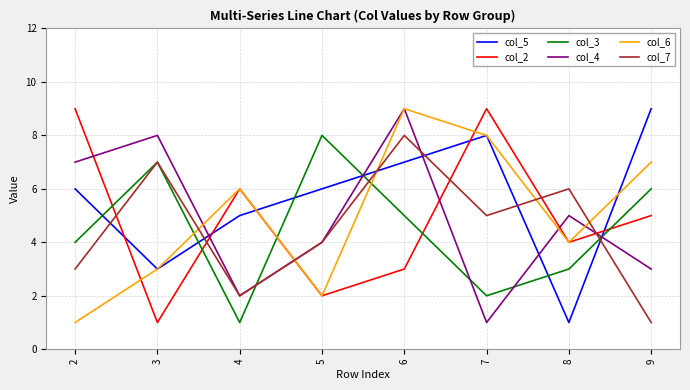

Between 6 and 8, which series saw the biggest shift?

col_5